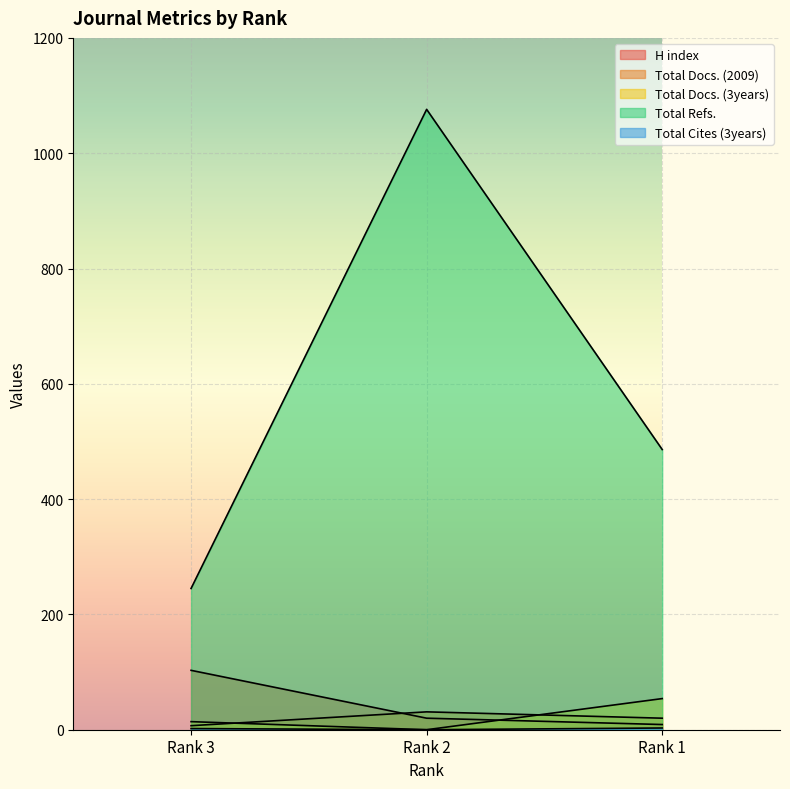

What is the sum of the Total Docs. (2009) values at Rank 1 and Rank 3?

27